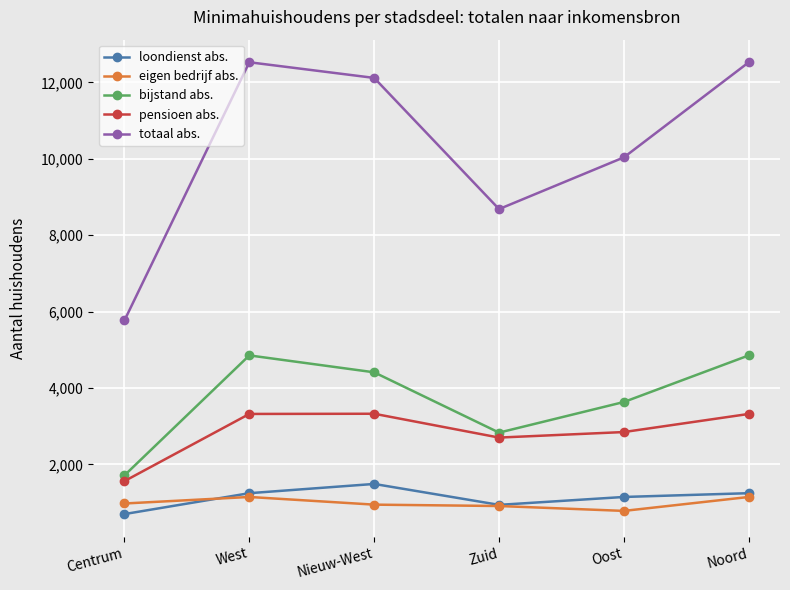

At which label is loondienst abs. closest to 1091?

Oost